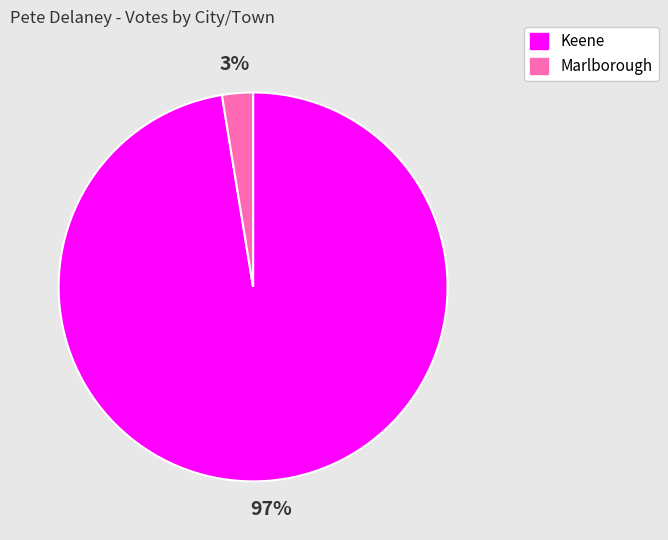

Which category accounts for the majority?

Keene